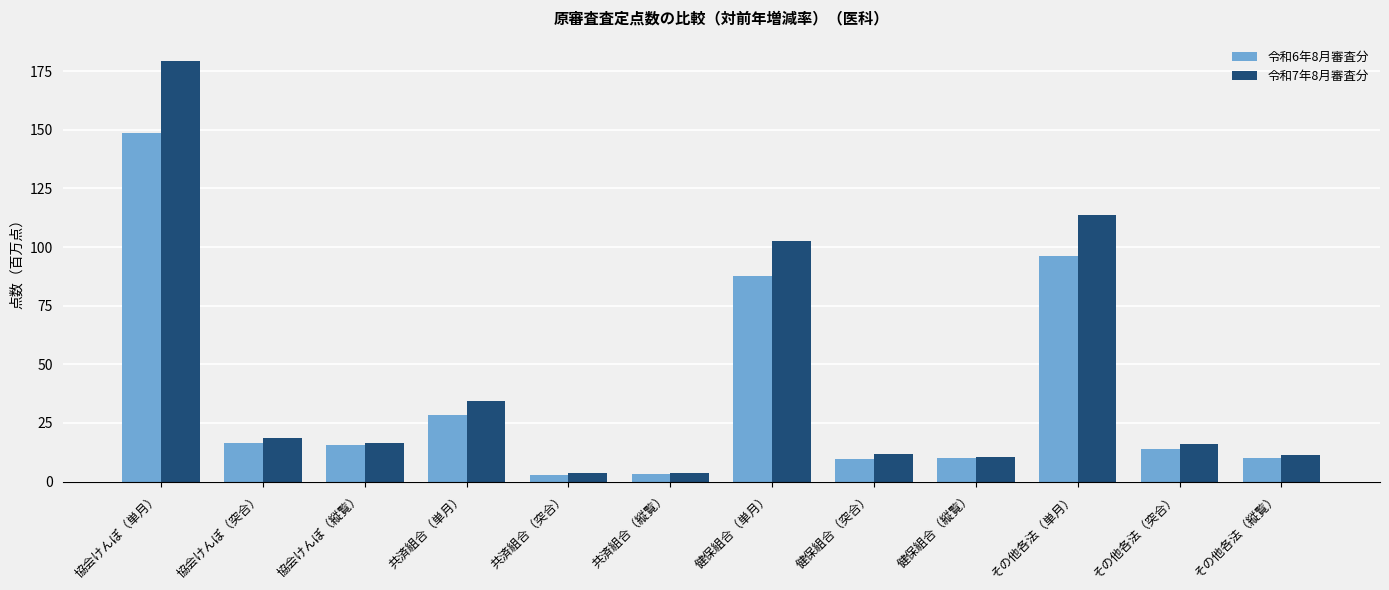

How many data points in 令和6年8月審査分 are less than 15?

6